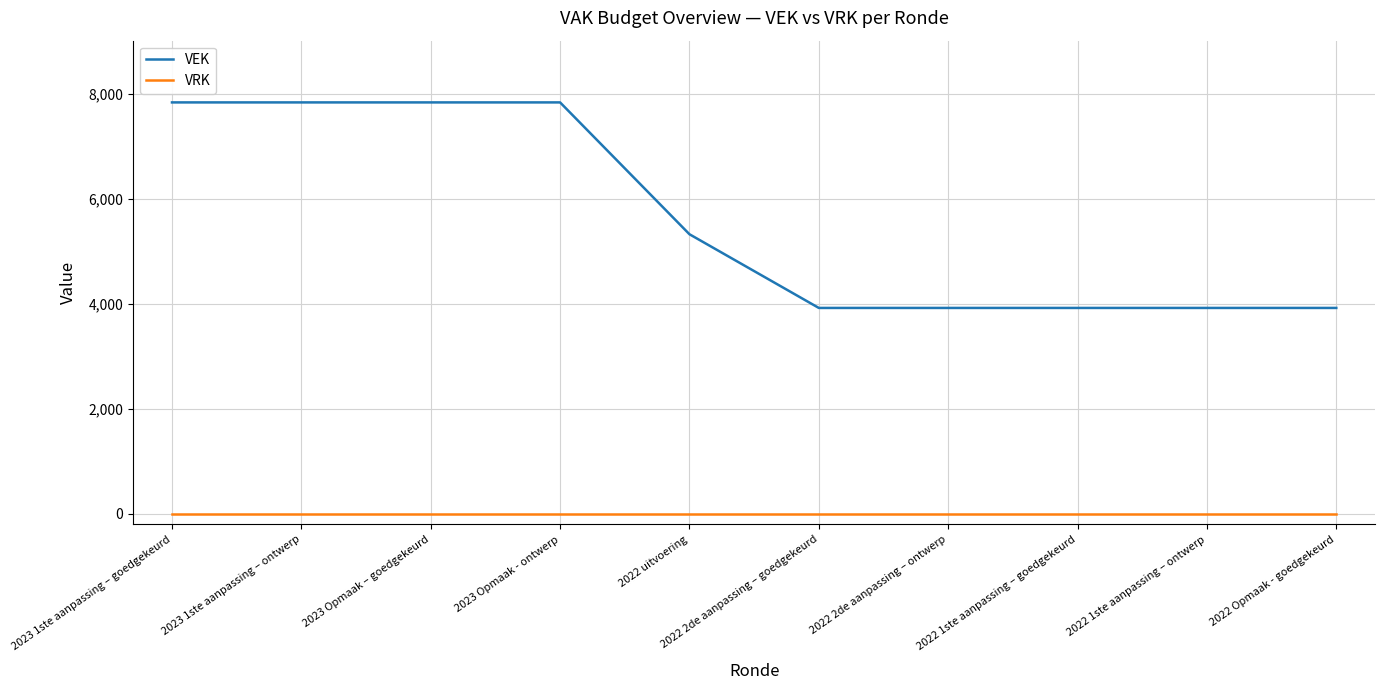

True or false: VEK and VRK cross at least once.

False